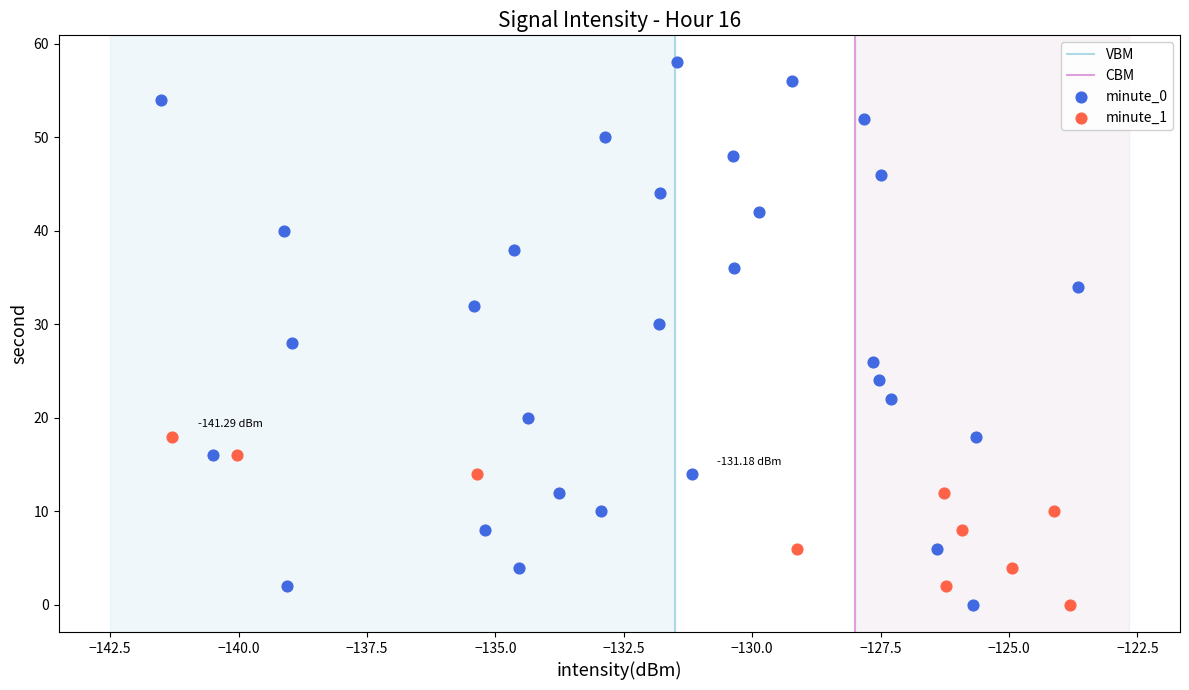

Which series contains the highest Y value?

minute_0